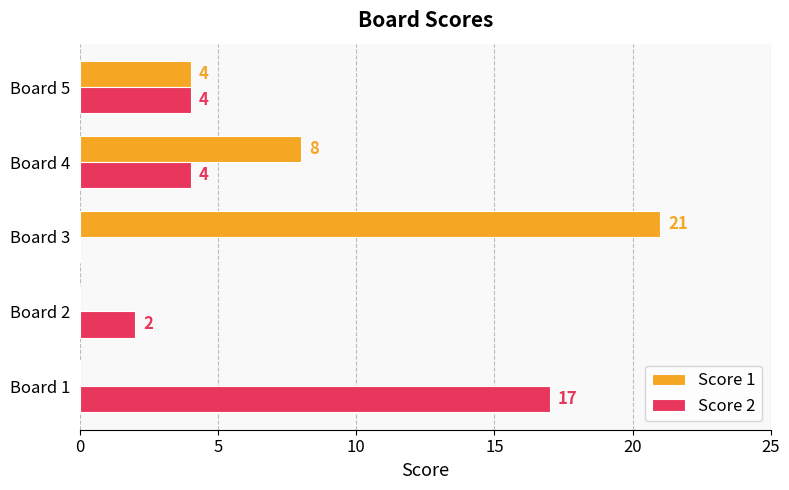

Which series has the largest total across all categories?

Score 1